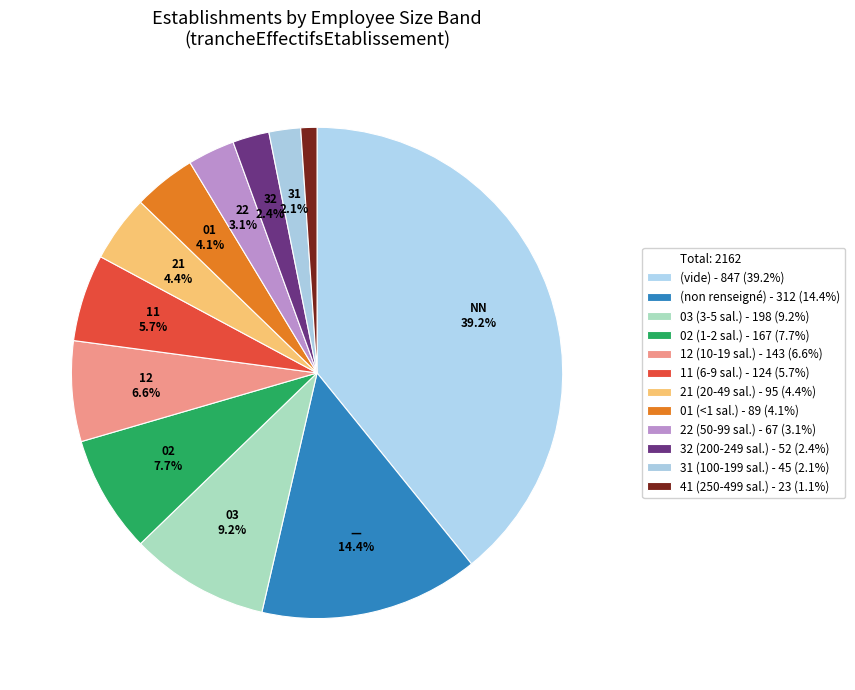

Count the number of slices in the pie.

12